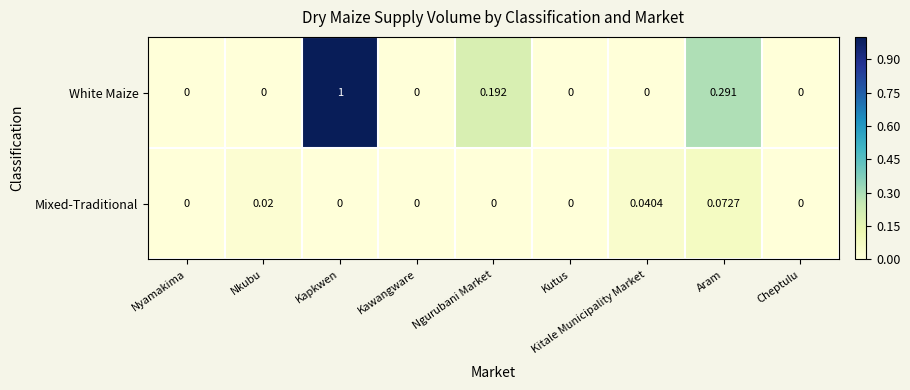

Which series has the largest total across all categories?

White Maize